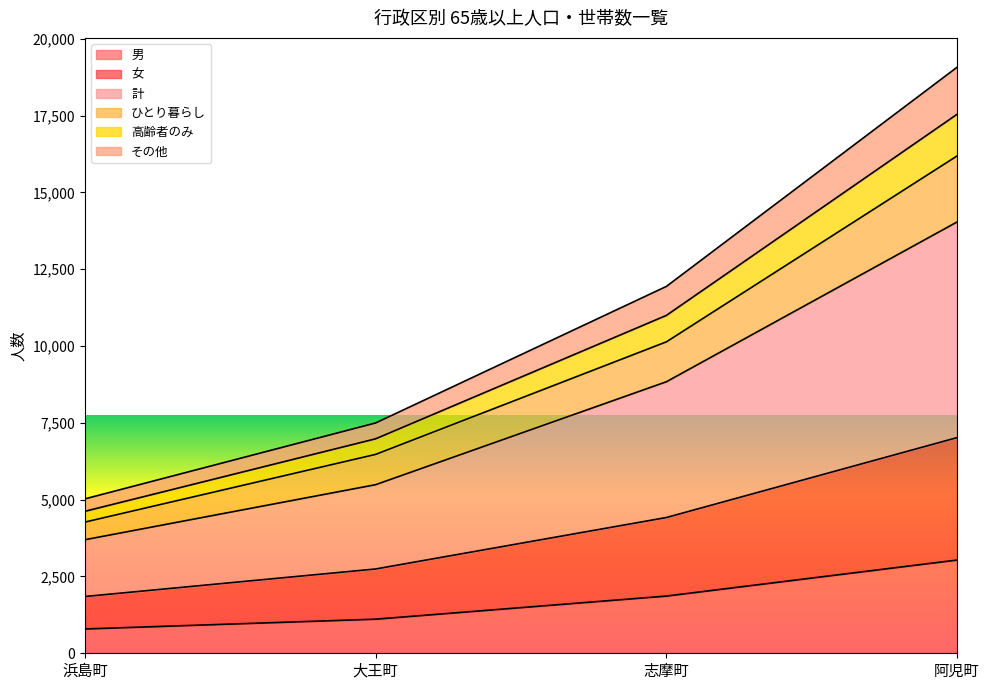

Is it true that ひとり暮らし equals 16190 at 阿児町?

True